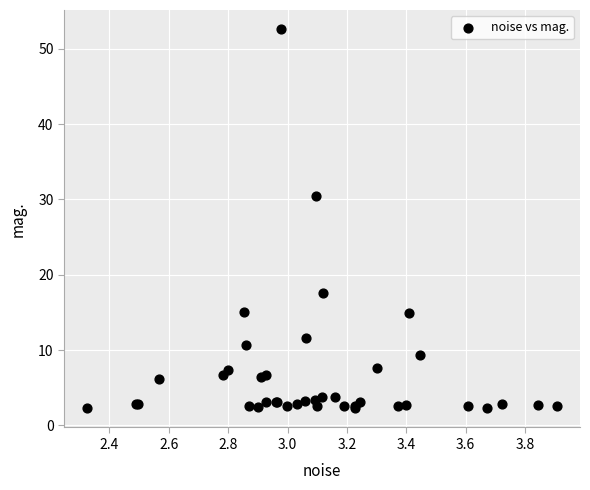

What Y value in the scatter plot is closest to 27?

30.4